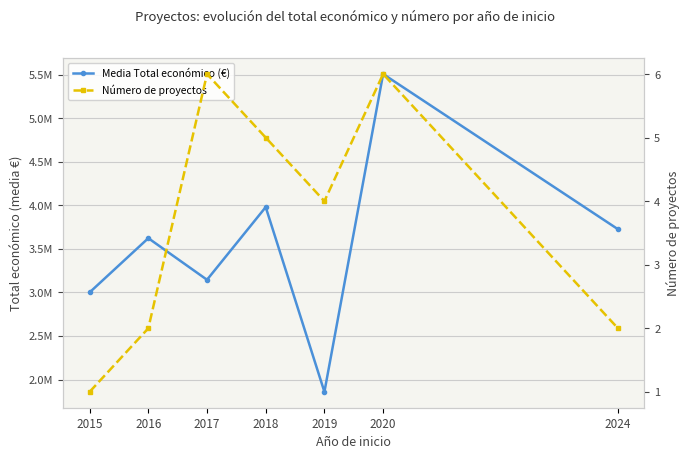

True or false: Número de proyectos has a value of 8.6 at 2017.

False